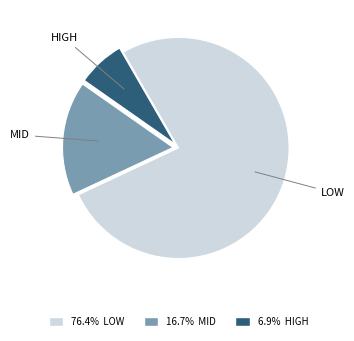

Is there any slice that represents more than half of the pie?

Yes